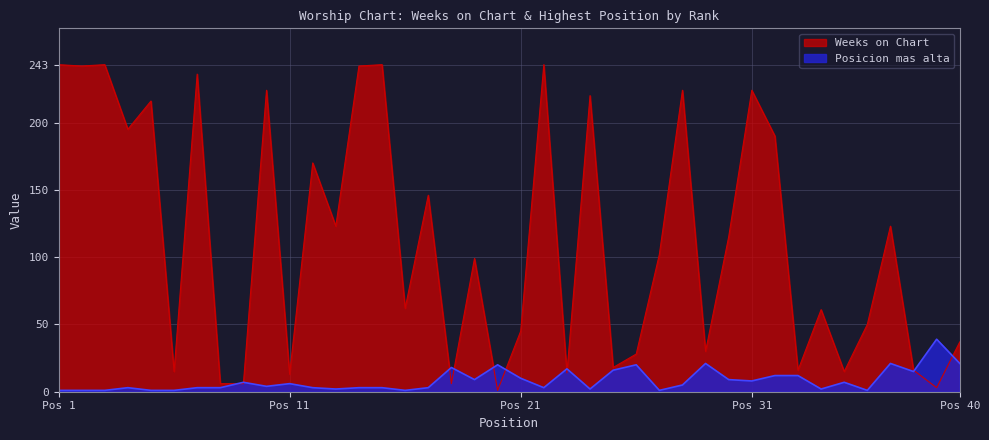

What is the total value across all series at 14?

245